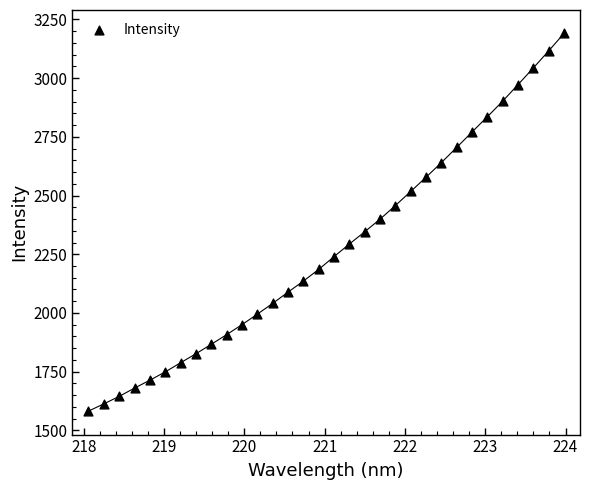

What is the range of X values (max minus min)?

5.9